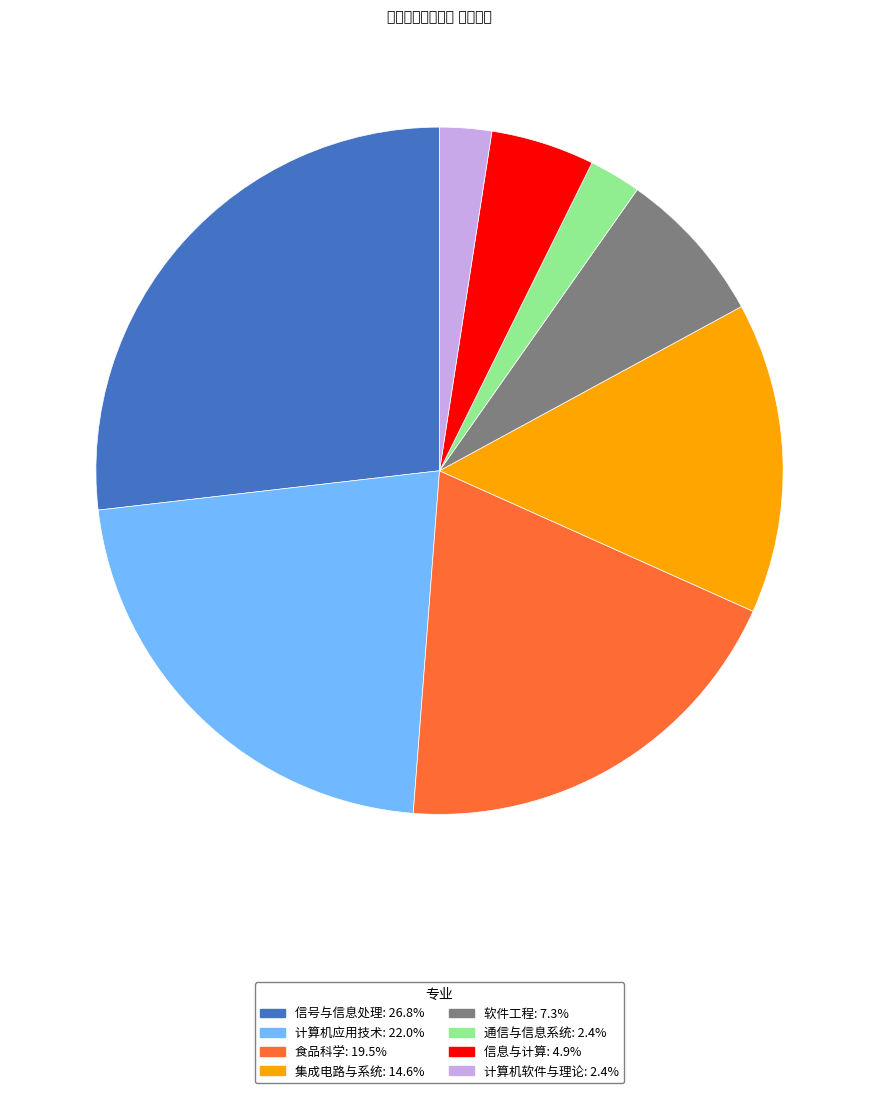

Between 集成电路与系统 and 信号与信息处理, which is larger?

信号与信息处理